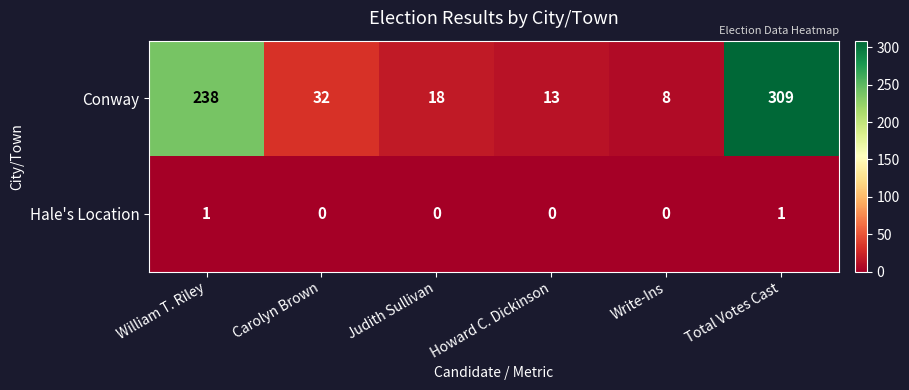

True or false: Conway has a value of 309 at Total Votes Cast.

True